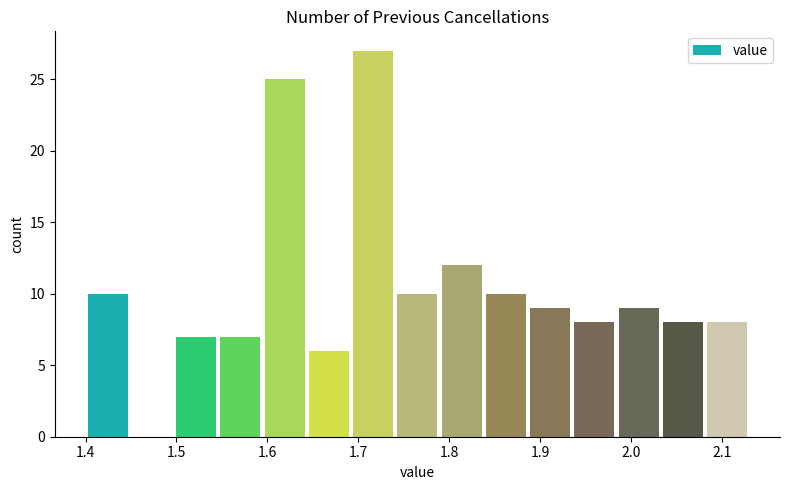

Reading left to right, list every bar in this chart as the range it spans on the x-axis followed by its height. Neither the bar edges nor the heights are printed on the chart, so give them approximately, as read against the axes.

1.40 to 1.45: 10
1.45 to 1.50: 0
1.50 to 1.55: 7
1.55 to 1.59: 7
1.59 to 1.64: 25
1.64 to 1.69: 6
1.69 to 1.74: 27
1.74 to 1.79: 10
1.79 to 1.84: 12
1.84 to 1.89: 10
1.89 to 1.94: 9
1.94 to 1.98: 8
1.98 to 2.03: 9
2.03 to 2.08: 8
2.08 to 2.13: 8